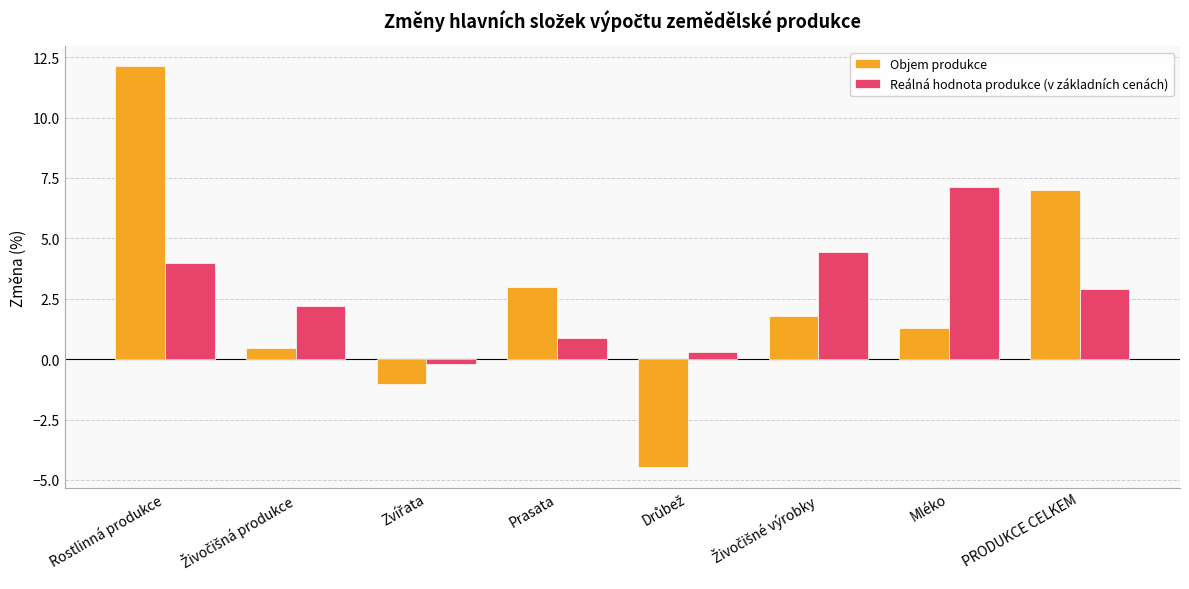

Where does the Objem produkce series first go above 1?

Rostlinná produkce